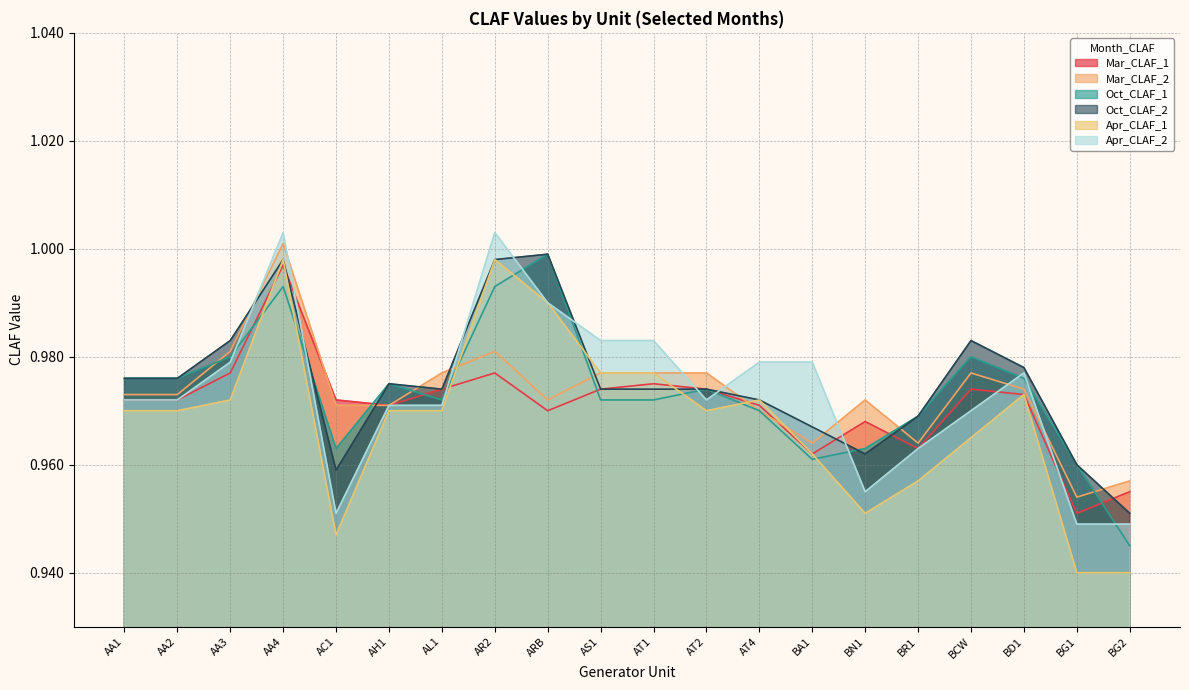

Between BG1 and AL1, which is larger?

AL1